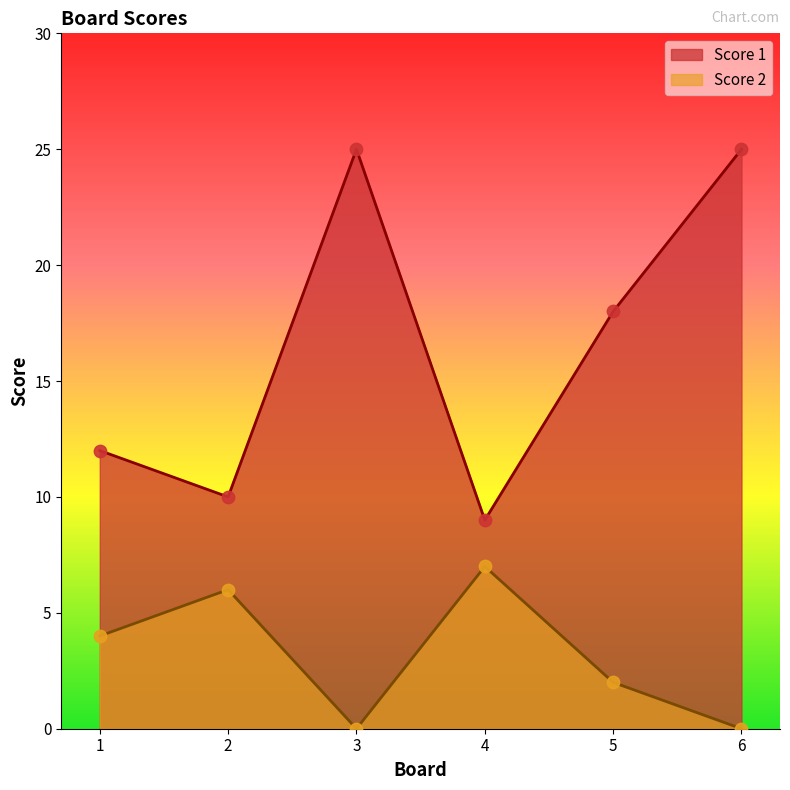

What are all the series names shown in the legend?

Score 1, Score 2